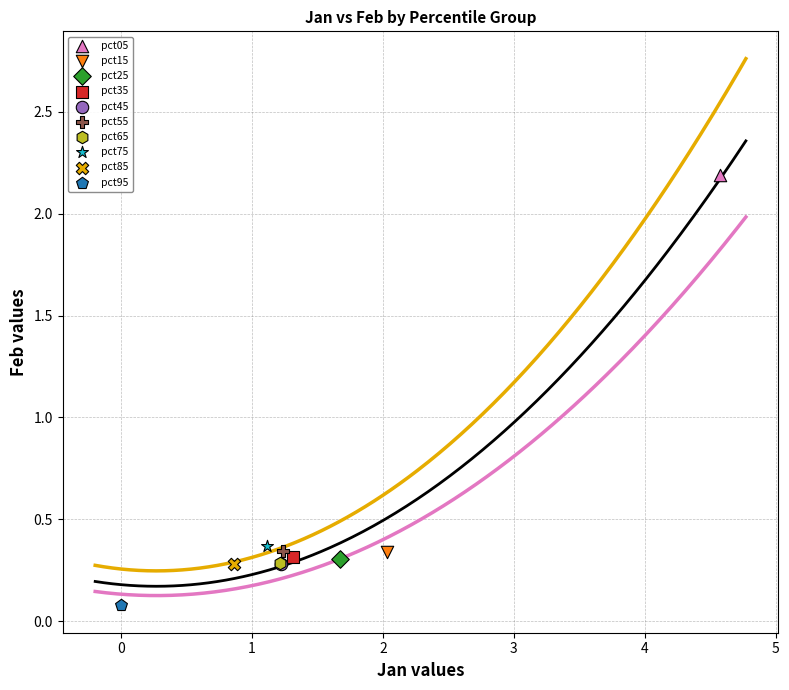

Which series reaches the maximum Y coordinate?

pct05